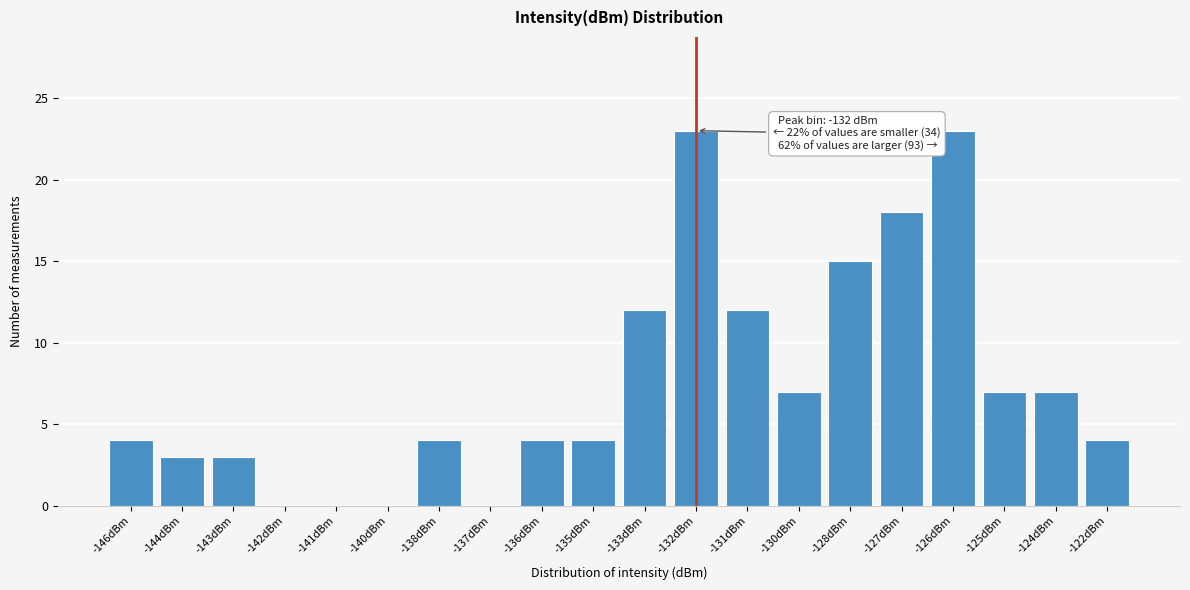

Reading left to right, extract all data points from this chart.

-146dBm=4	-144dBm=3	-143dBm=3	-142dBm=0	-141dBm=0	-140dBm=0	-138dBm=4	-137dBm=0	-136dBm=4	-135dBm=4	-133dBm=12	-132dBm=23	-131dBm=12	-130dBm=7	-128dBm=15	-127dBm=18	-126dBm=23	-125dBm=7	-124dBm=7	-122dBm=4